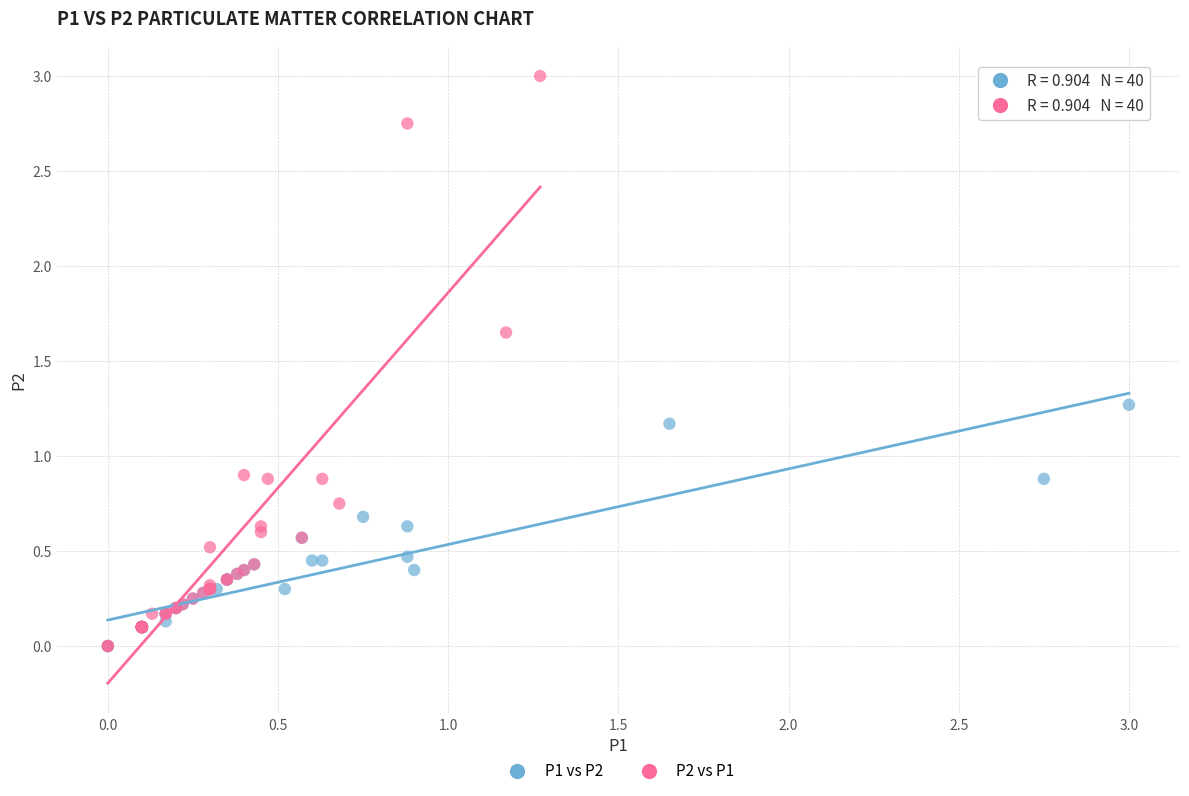

Which series contains the highest Y value?

P2 vs P1